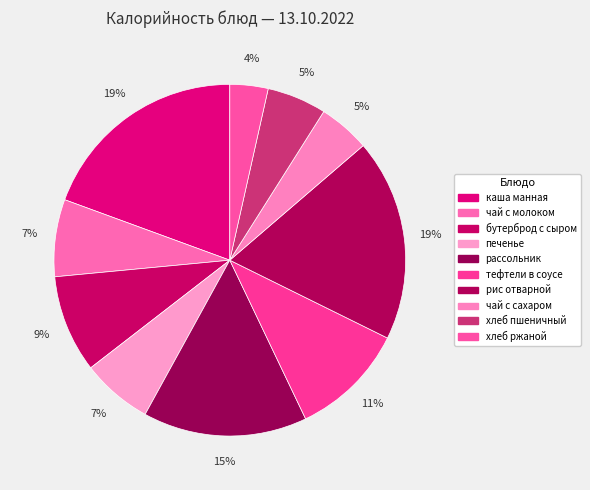

How many segments does this pie chart have?

10